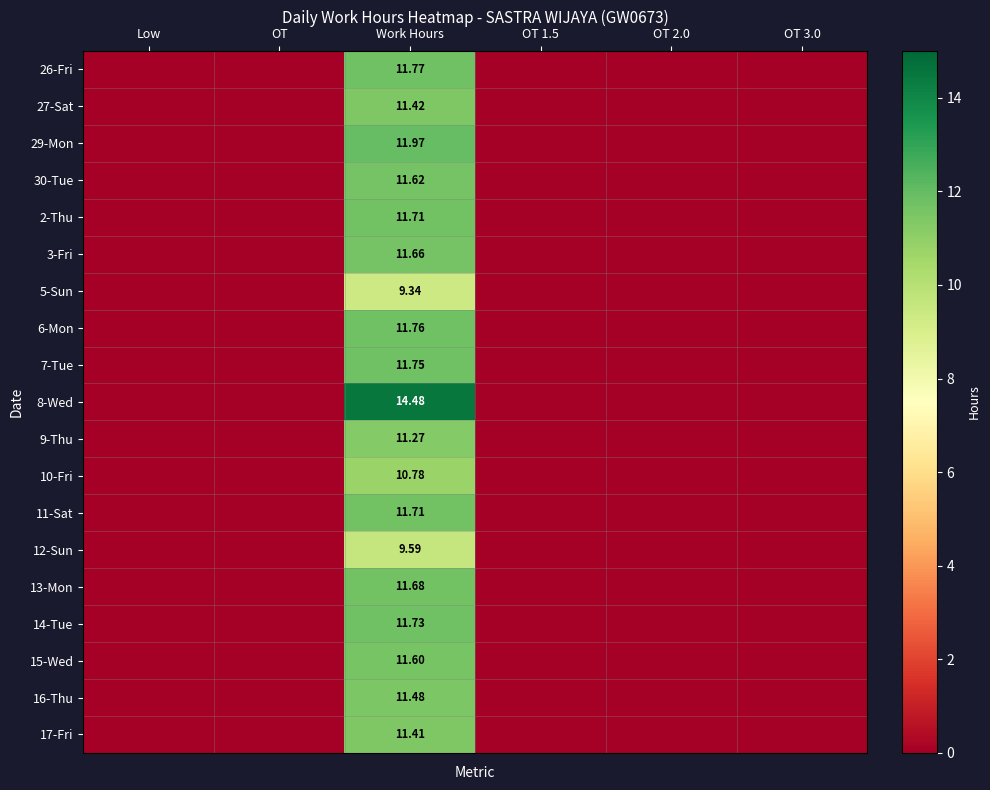

Is the value of 2-Thu at OT 3.0 greater than the value of 16-Thu at Low?

No